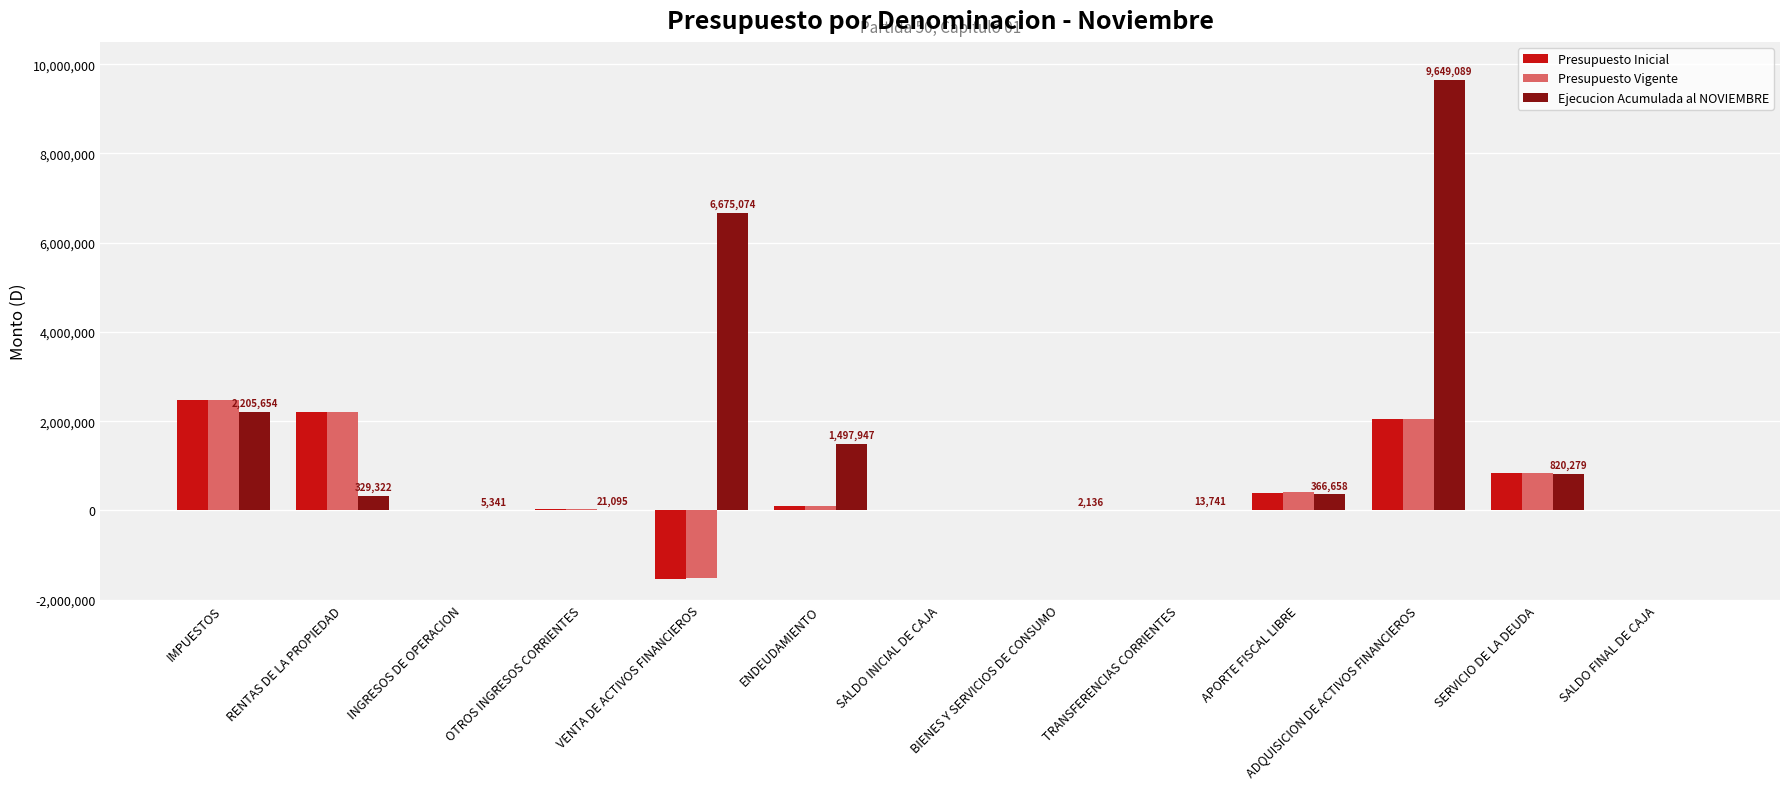

Is the value of Presupuesto Inicial at SALDO FINAL DE CAJA greater than the value of Ejecucion Acumulada al NOVIEMBRE at SERVICIO DE LA DEUDA?

No